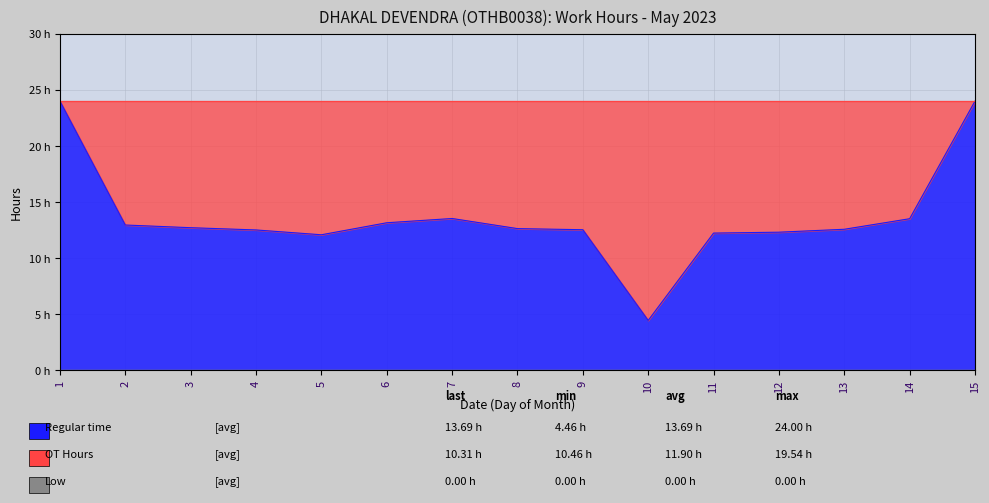

Is it true that Regular equals 12.7 at 3?

True